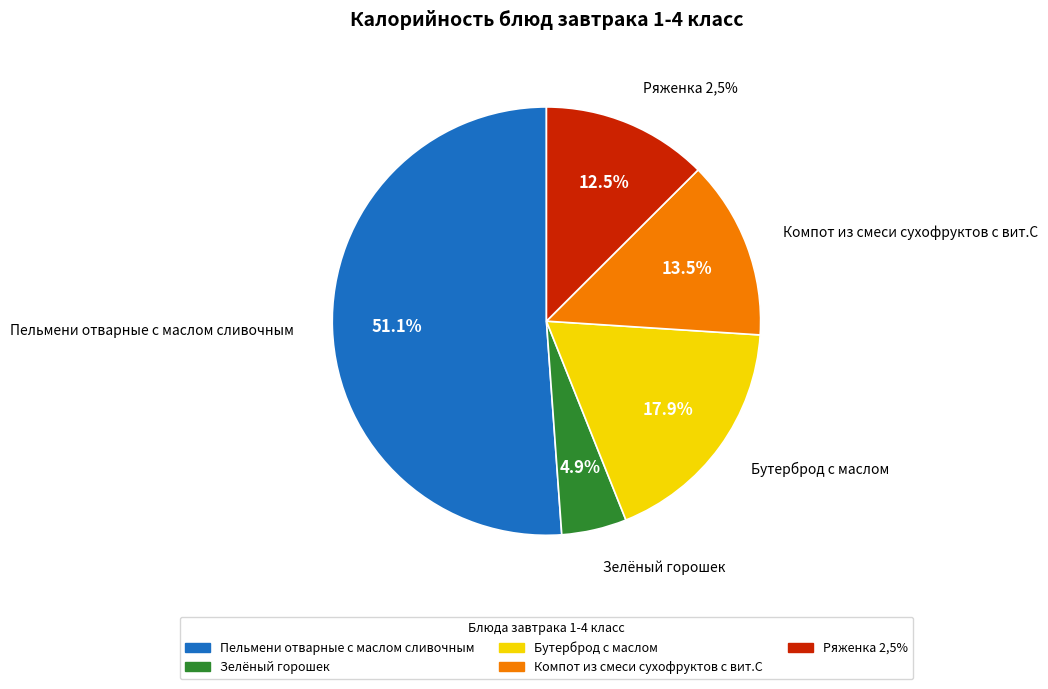

Between Зелёный горошек and Пельмени отварные с маслом сливочным, which is larger?

Пельмени отварные с маслом сливочным